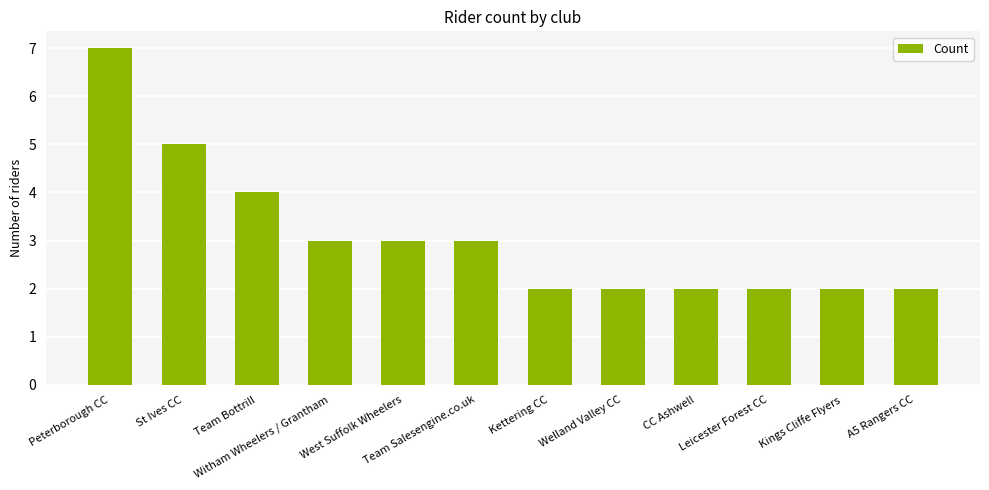

Reading left to right, transcribe all the data shown in this chart.

Peterborough CC=7	St Ives CC=5	Team Bottrill=4	Witham Wheelers / Grantham=3	West Suffolk Wheelers=3	Team Salesengine.co.uk=3	Kettering CC=2	Welland Valley CC=2	CC Ashwell=2	Leicester Forest CC=2	Kings Cliffe Flyers=2	A5 Rangers CC=2